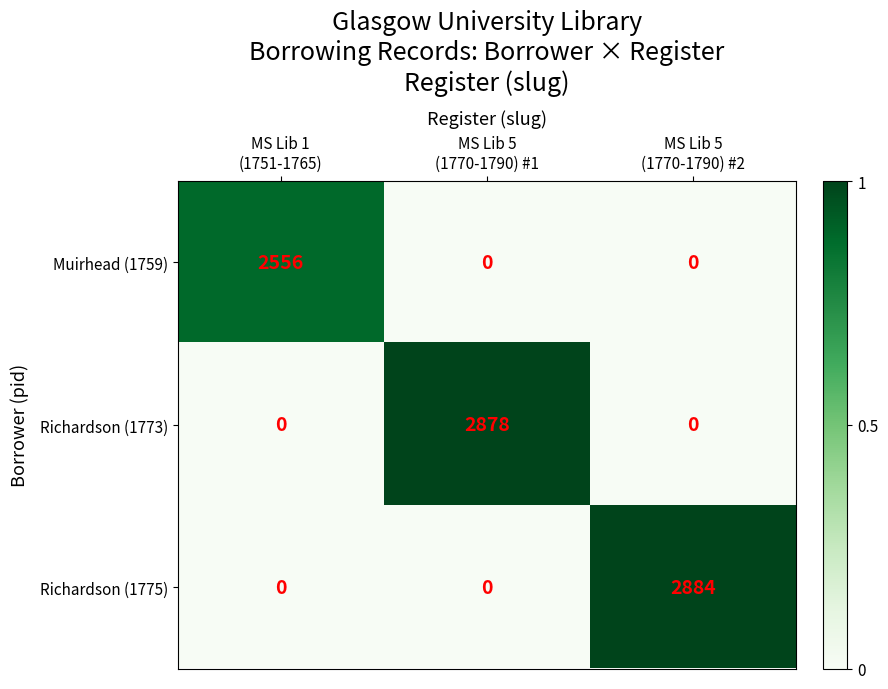

Which series has the largest total across all categories?

Richardson (1775)